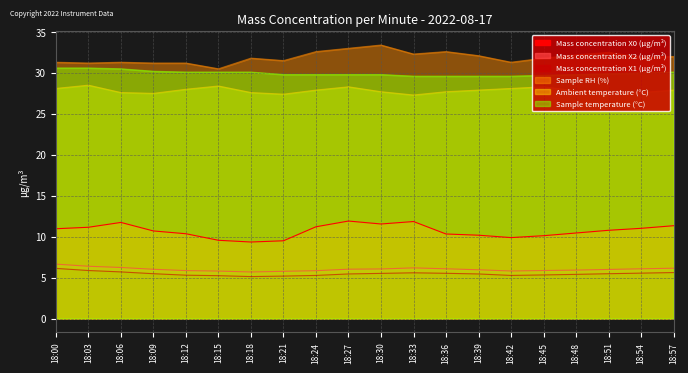

What is the value of the Ambient temperature (°C) point at the 12th from the left?

27.3